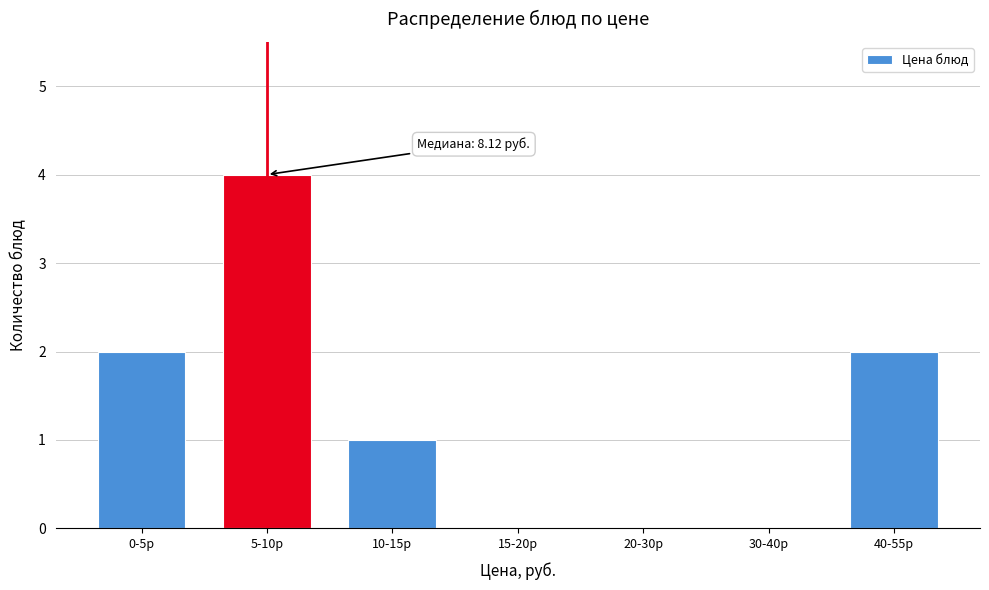

Reading left to right, transcribe all the data shown in this chart.

0-5р=2	5-10р=4	10-15р=1	15-20р=0	20-30р=0	30-40р=0	40-55р=2